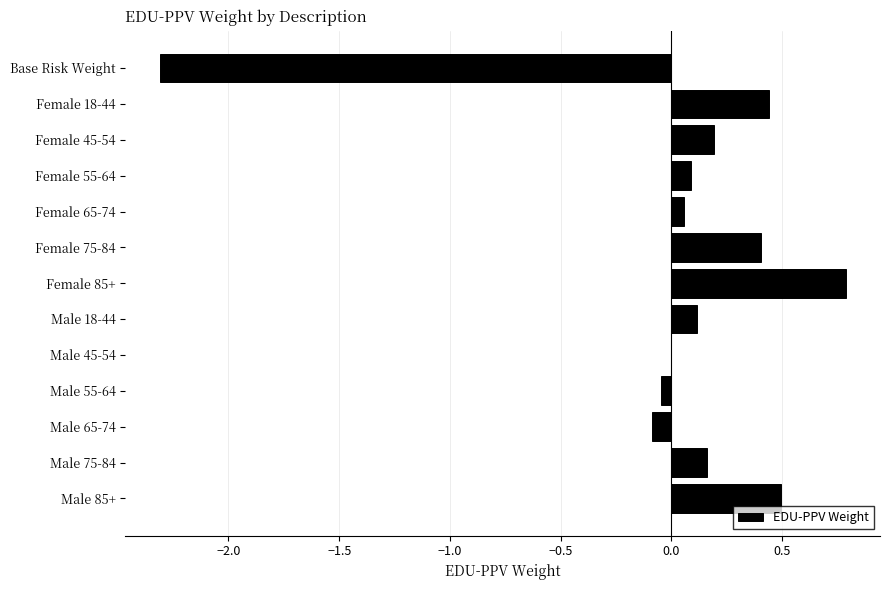

What is the approximate value at Male 85+?

0.5